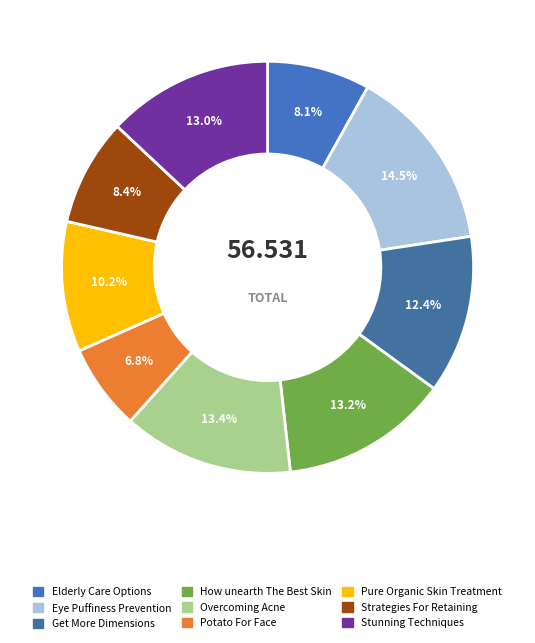

How many segments does this pie chart have?

9